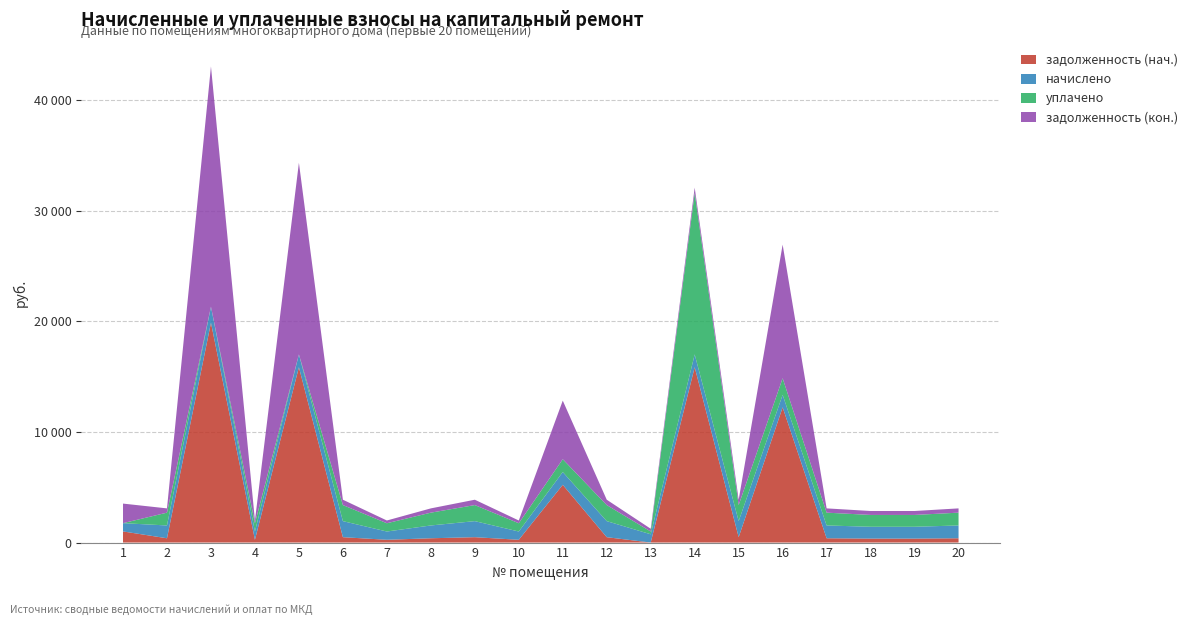

Reading right to left, extract all data points from this chart.

задолженность (нач.): 385.9	356.4	356.4	385.9	12222.8	483.8	15849.3	0.0	483.8	5218.6	249.1	483.8	385.9	249.1	483.8	15849.3	249.1	19870.8	385.9	1004.2
начислено: 1157.8	1069.2	1069.2	1157.8	1129.7	1451.5	1157.8	747.4	1451.5	1157.8	747.4	1451.5	1157.8	747.4	1451.5	1157.8	747.4	1451.5	1157.8	747.4
уплачено: 1157.8	1069.2	1069.2	1157.8	1500.0	1451.5	14600.6	249.1	1451.5	1157.8	747.4	1451.5	1157.8	747.4	1451.5	0.0	747.4	0.0	1157.8	0.0
задолженность (кон.): 385.9	356.4	356.4	385.9	12077.8	483.8	473.5	249.1	484.6	5294.9	249.1	483.8	385.9	249.1	483.8	17323.2	249.1	21718.6	385.9	1769.7